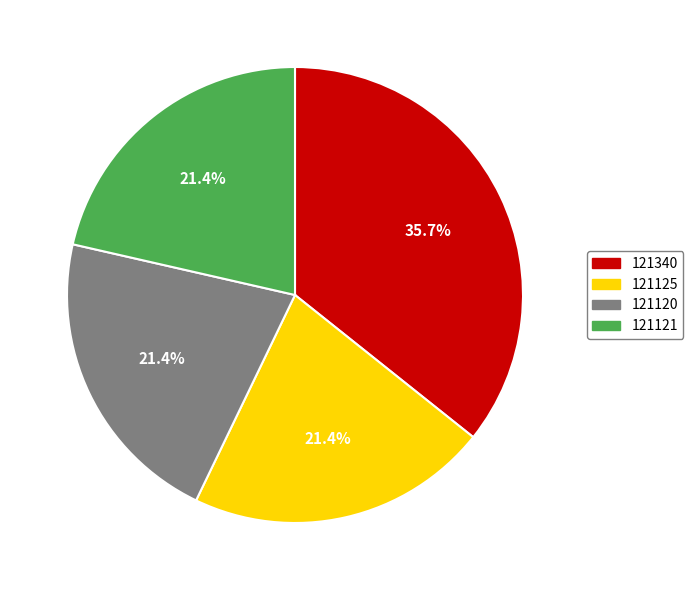

Does 121340 represent more than half of the total?

No